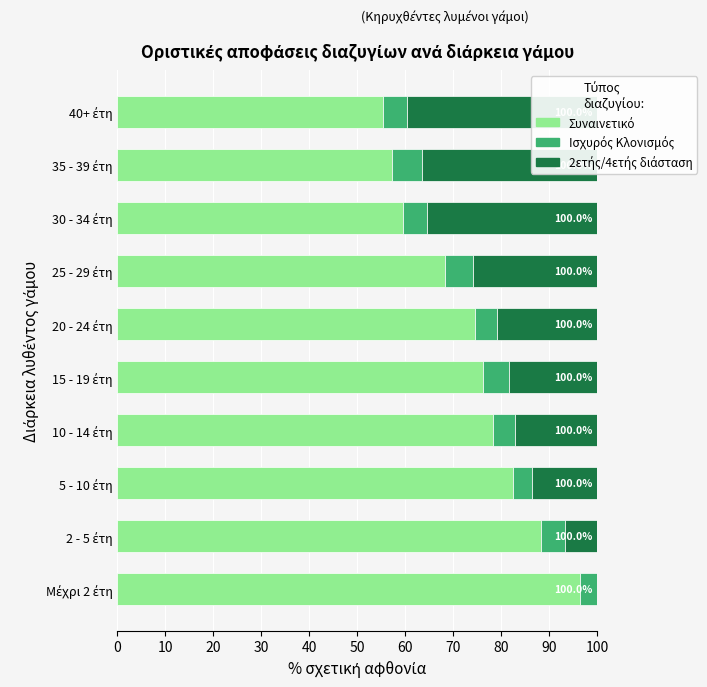

Reading right to left, transcribe all the data shown in this chart.

Συναινετικό: 55.3	57.3	59.5	68.2	74.4	76.1	78.3	82.4	88.3	96.4
Ισχυρός Κλονισμός: 5.1	6.2	5.1	5.8	4.8	5.5	4.4	3.9	4.9	3.6
2ετής/4ετής διάσταση: 39.6	36.5	35.4	25.9	20.8	18.4	17.3	13.7	6.8	0.0